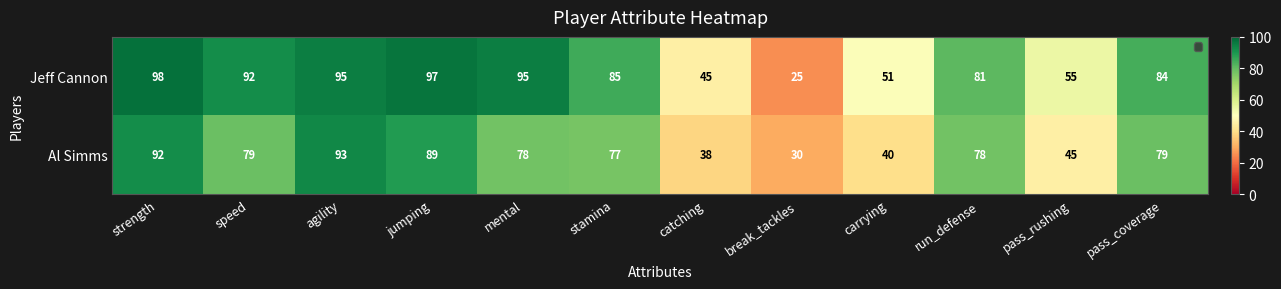

Reading left to right, extract all data points from this chart.

Jeff Cannon: strength=98	speed=92	agility=95	jumping=97	mental=95	stamina=85	catching=45	break_tackles=25	carrying=51	run_defense=81	pass_rushing=55	pass_coverage=84
Al Simms: strength=92	speed=79	agility=93	jumping=89	mental=78	stamina=77	catching=38	break_tackles=30	carrying=40	run_defense=78	pass_rushing=45	pass_coverage=79